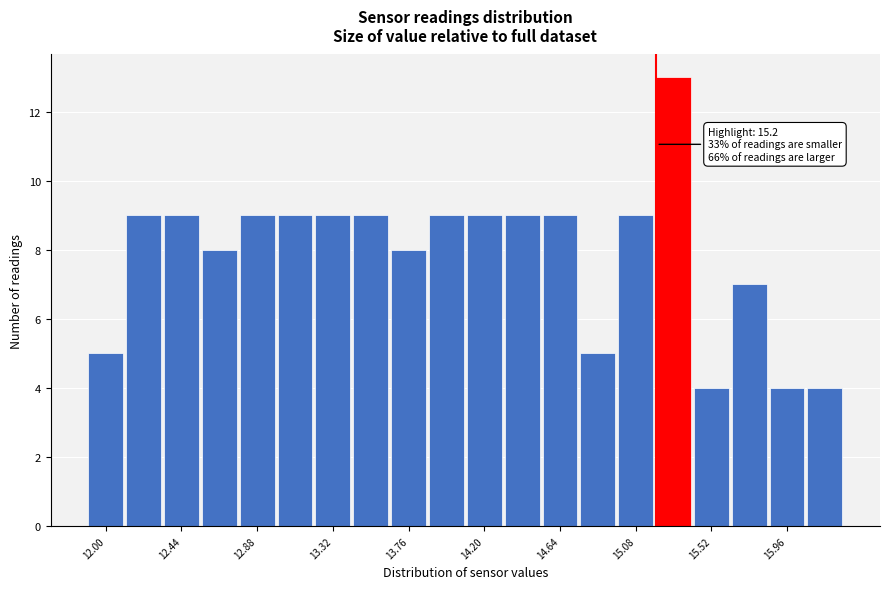

Which range on the x-axis has the tallest bar?

15.19 to 15.41